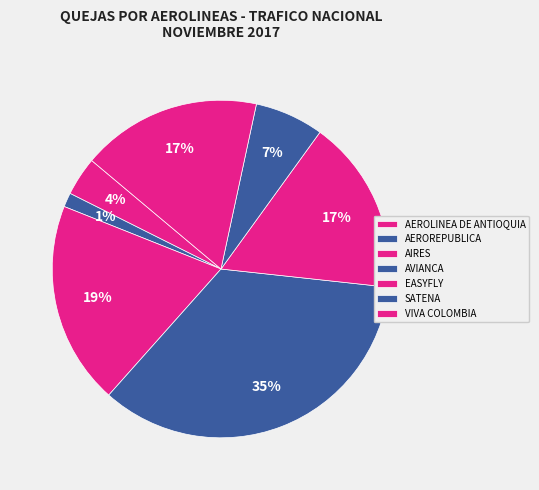

Is the sum of AVIANCA and AEROLINEA DE ANTIOQUIA greater than half?

No